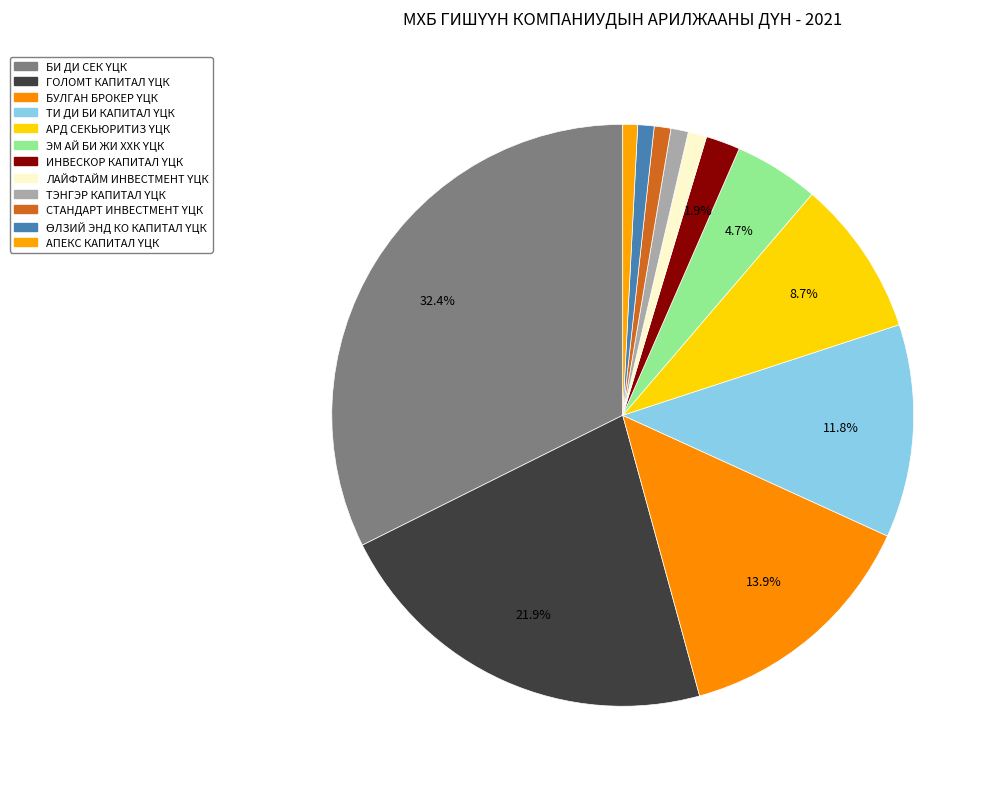

Combined, what portion of the pie is БИ ДИ СЕК ҮЦК and ТИ ДИ БИ КАПИТАЛ ҮЦК?

44.2%